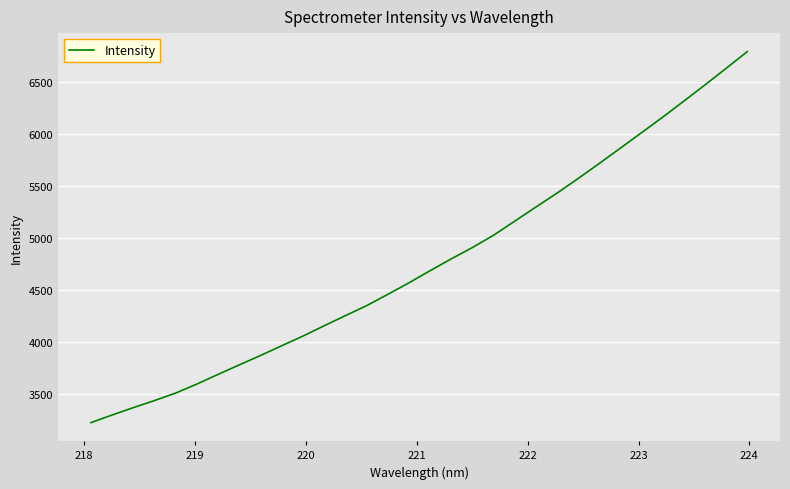

What is the difference between the maximum and minimum values?

3561.1